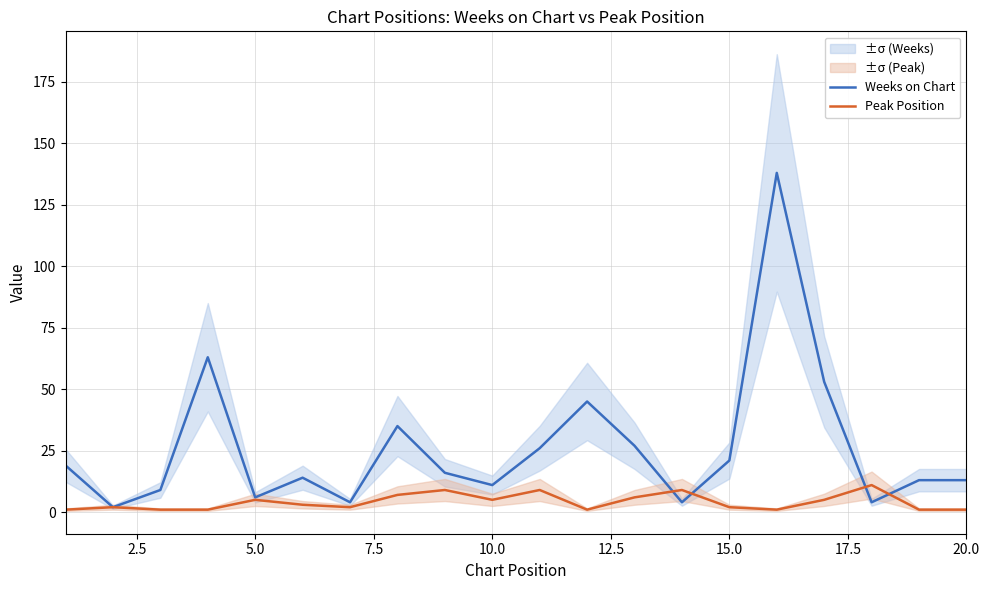

What are all the series names shown in the legend?

Weeks on Chart, Peak Position